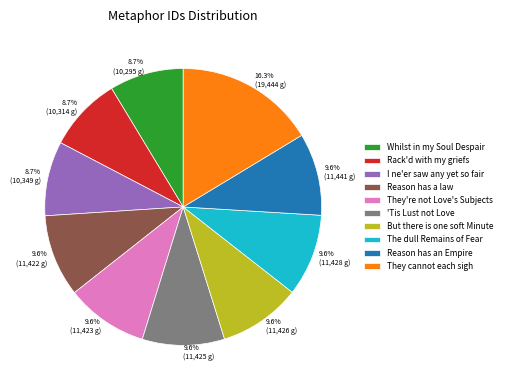

Does Reason has an Empire represent more than half of the total?

No